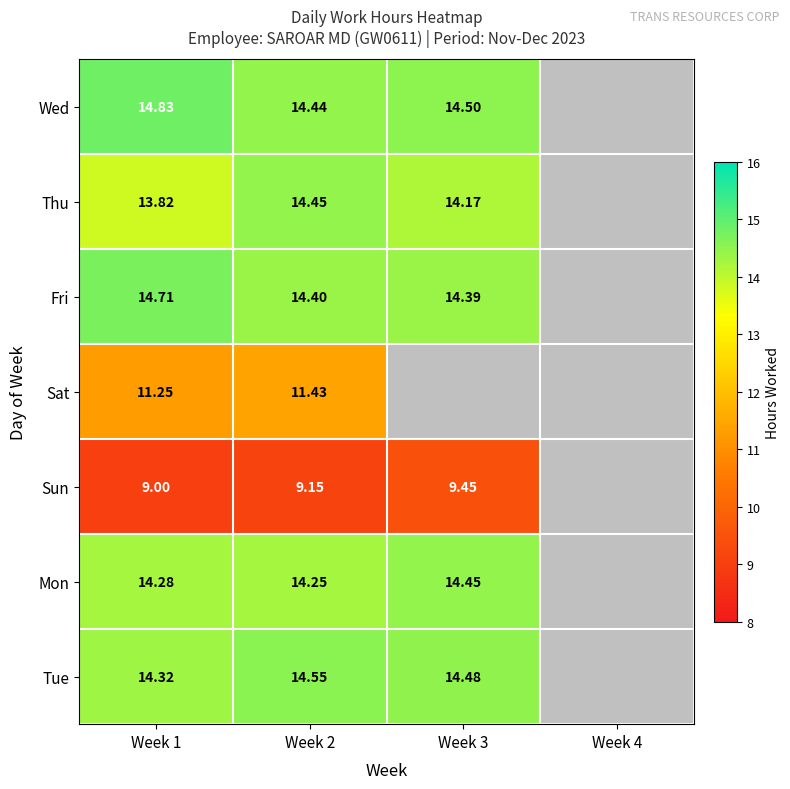

Which series changed the most between Week 1 and Week 2?

Thu